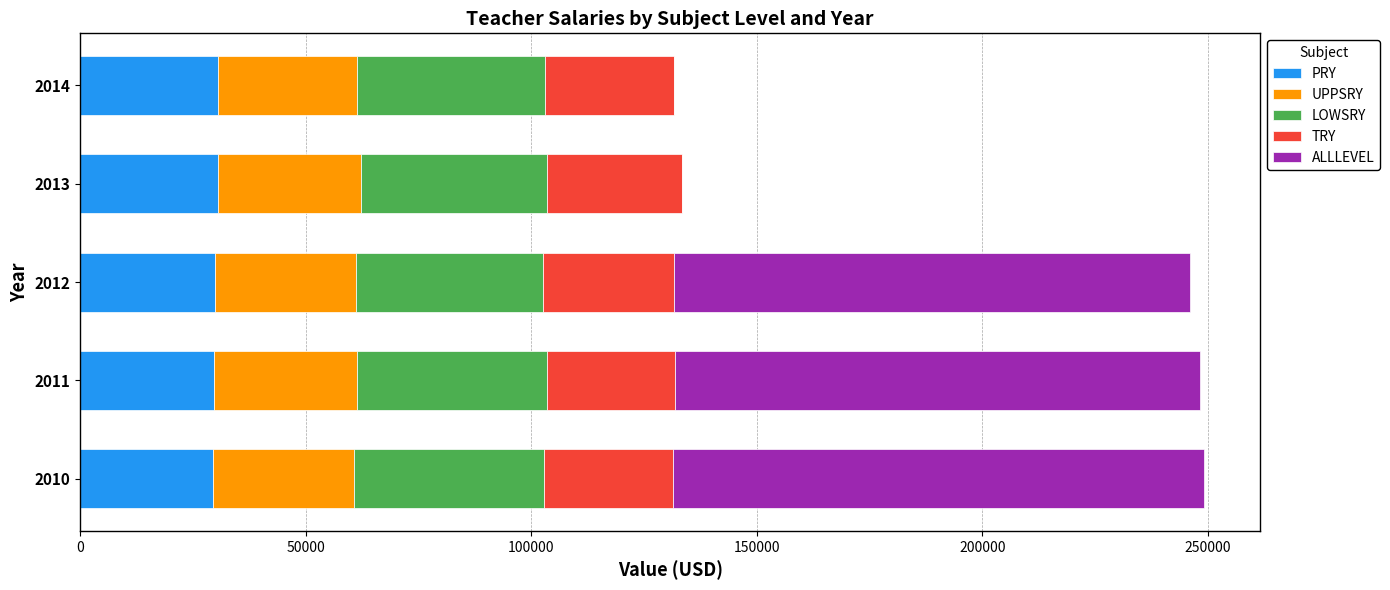

What is the total value across all series at 2012?

245948.6